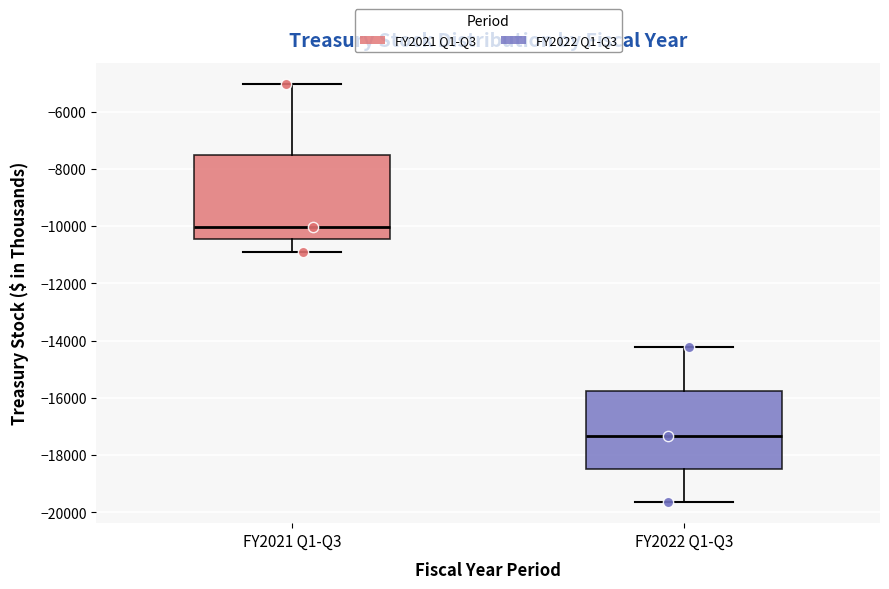

Which box's median line is the lowest?

FY2022 Q1-Q3